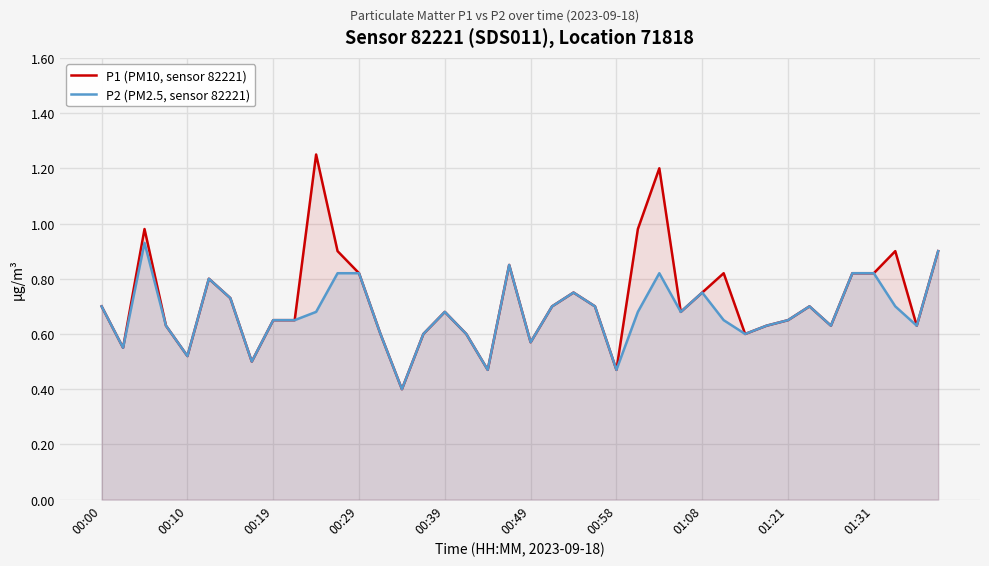

True or false: P1 (PM10, sensor 82221) and P2 (PM2.5, sensor 82221) cross at least once.

False